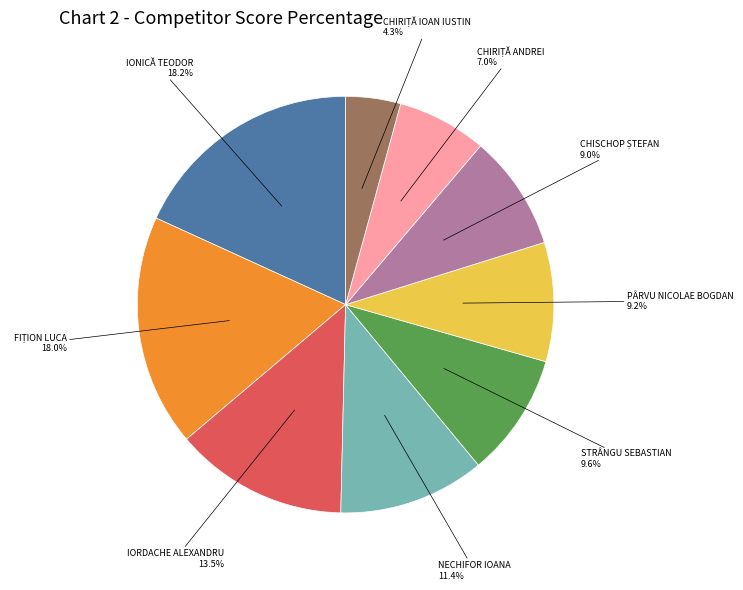

Does any single category account for the majority?

No